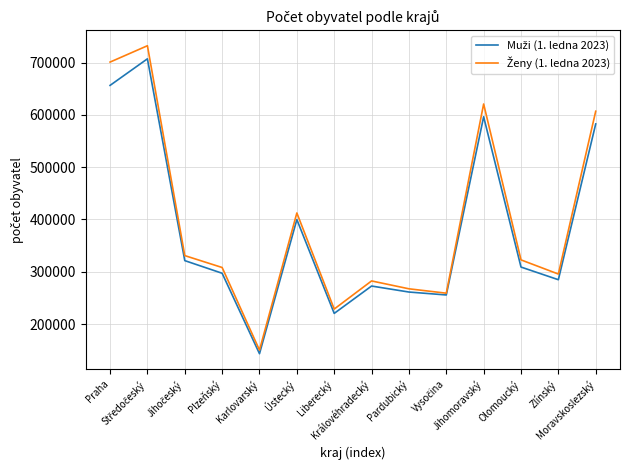

Does the chart have visible grid lines?

Yes